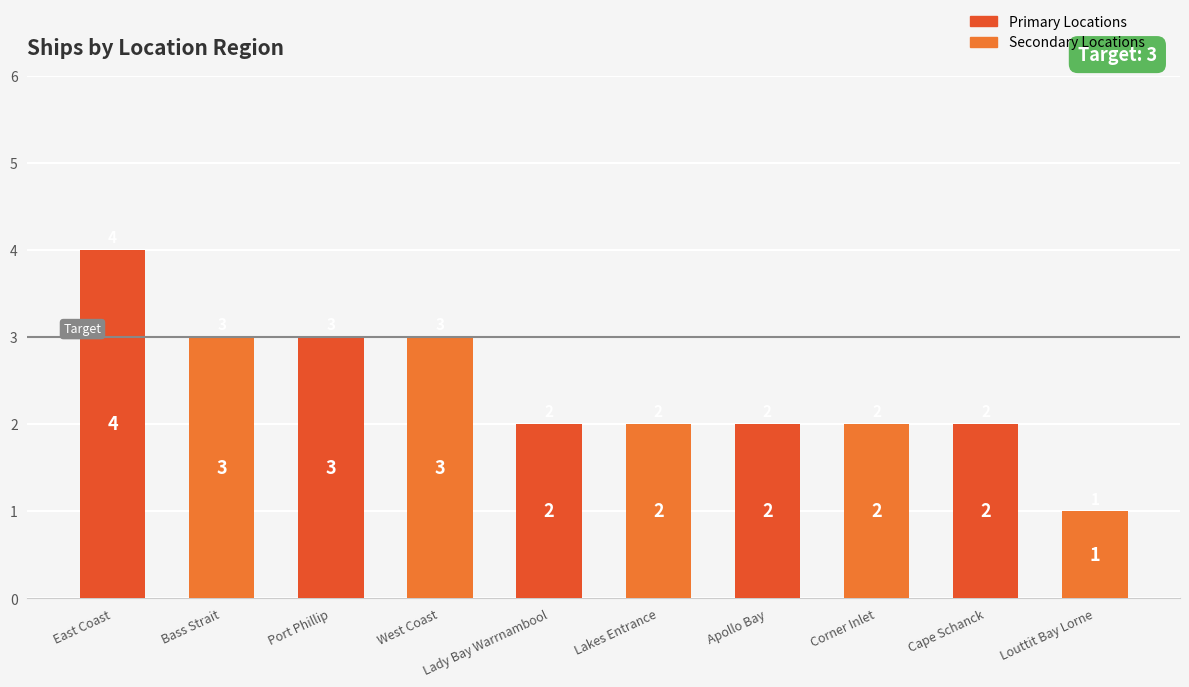

Which category has the highest value across all series?

East Coast